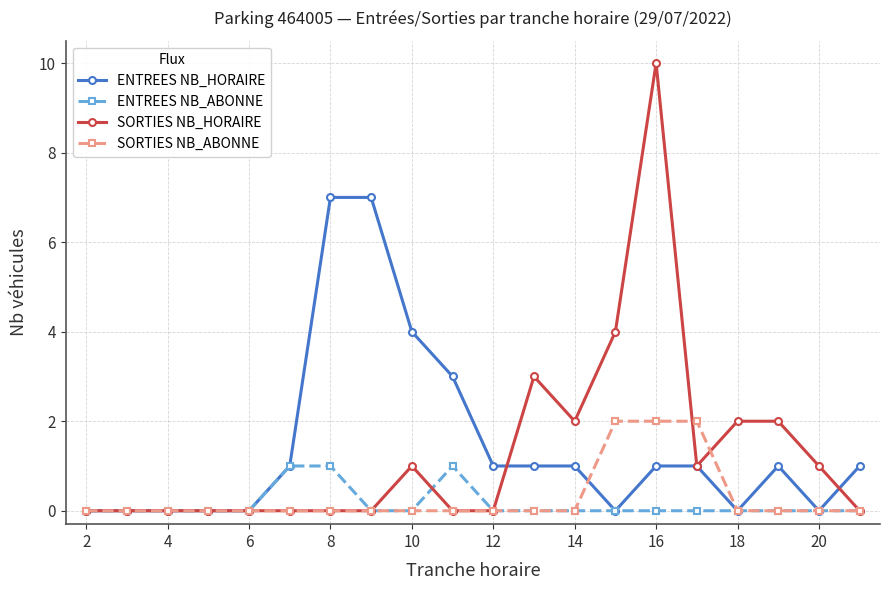

What is the maximum value for SORTIES NB_HORAIRE?

10